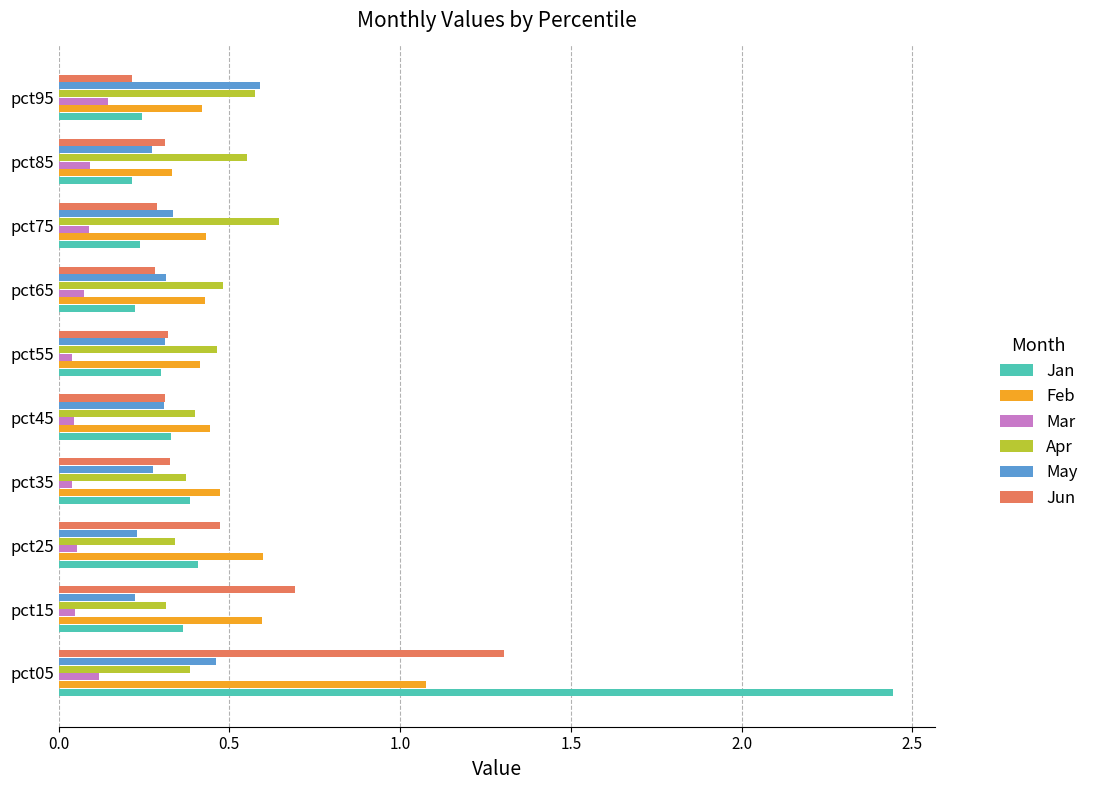

Count the number of data series in this chart.

6